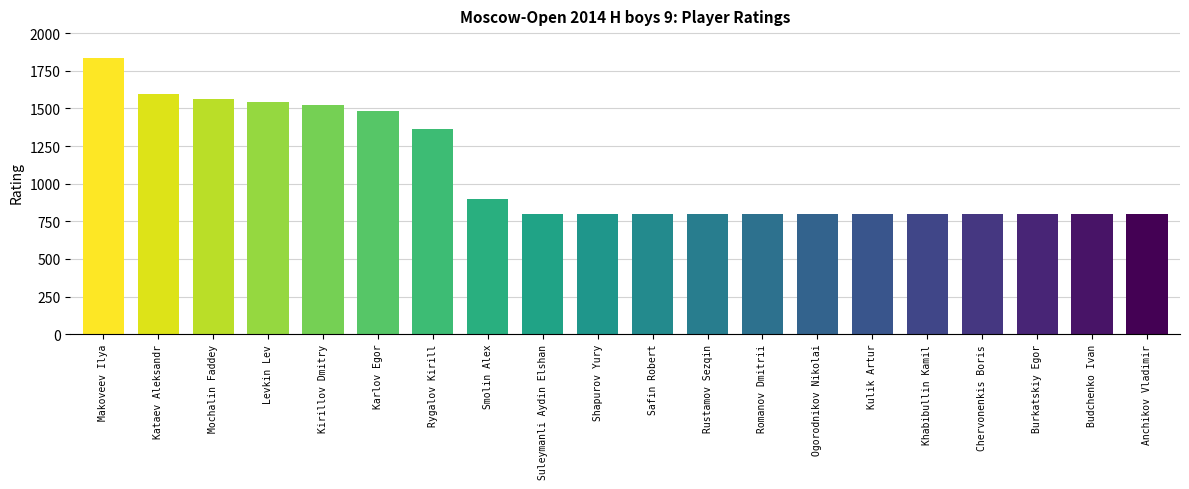

What is the average value?

1071